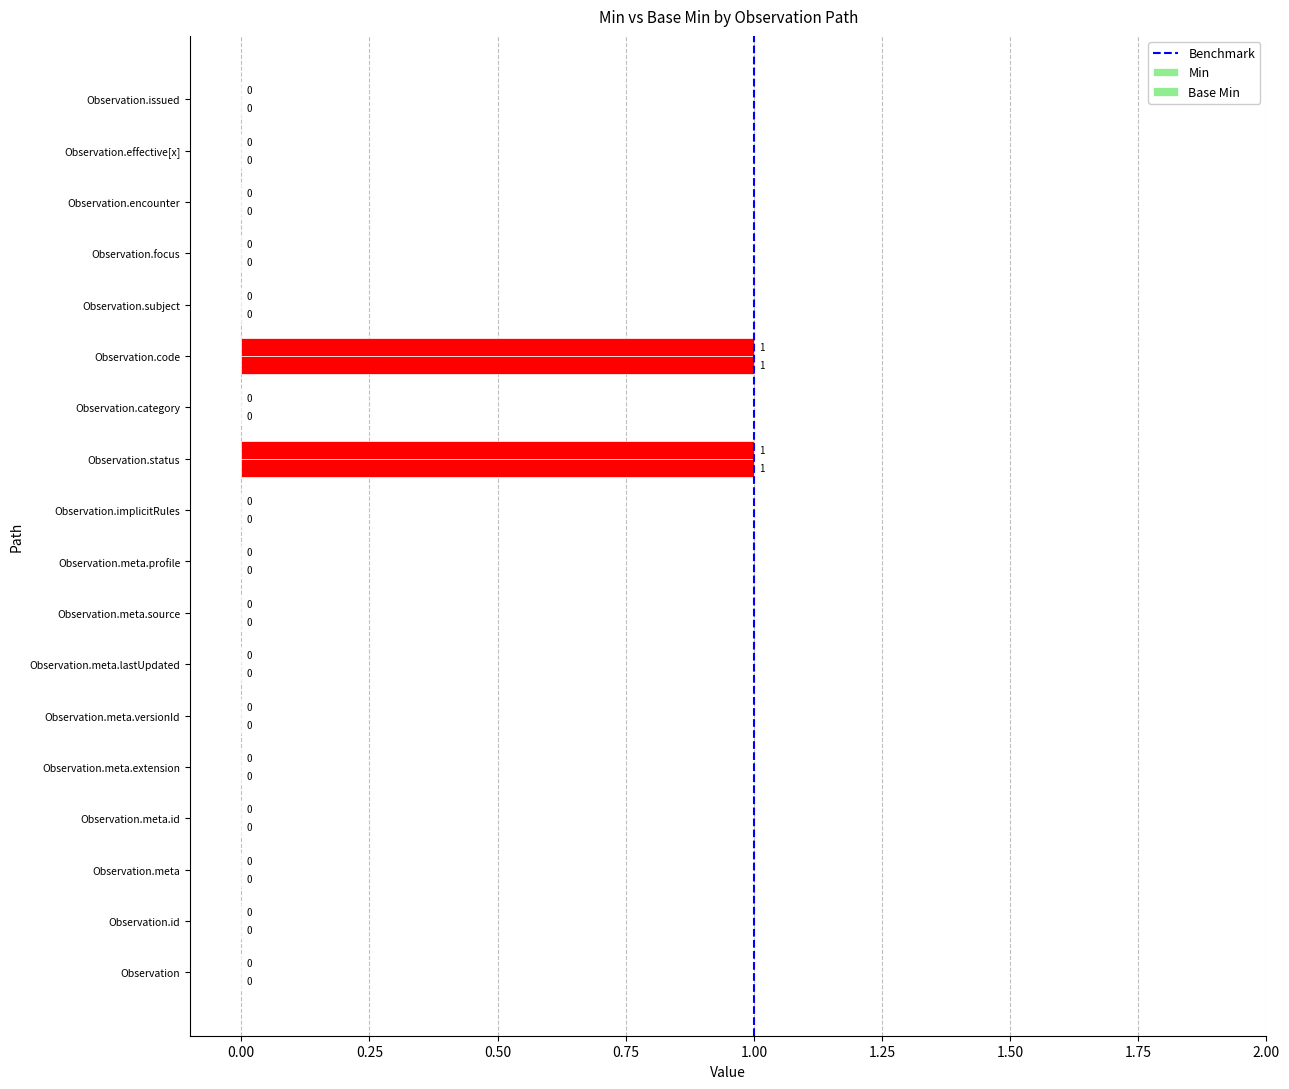

How many distinct data groups are displayed?

2